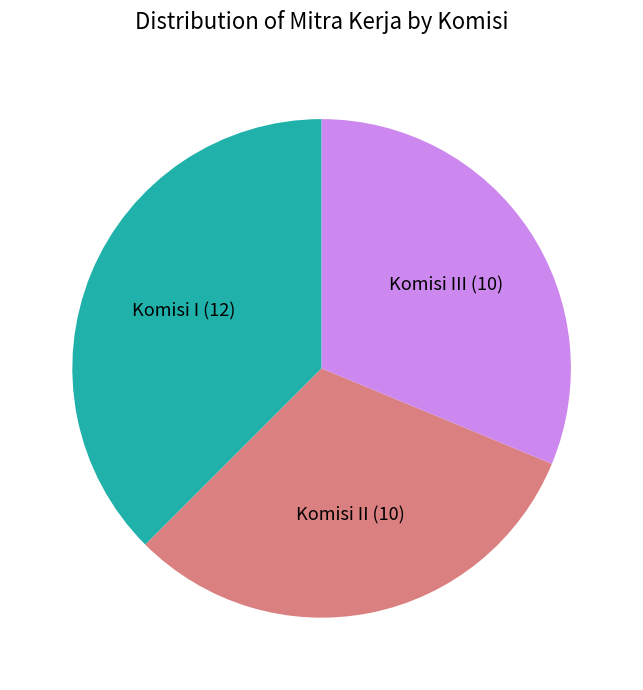

What is the largest slice in the pie chart?

Komisi I